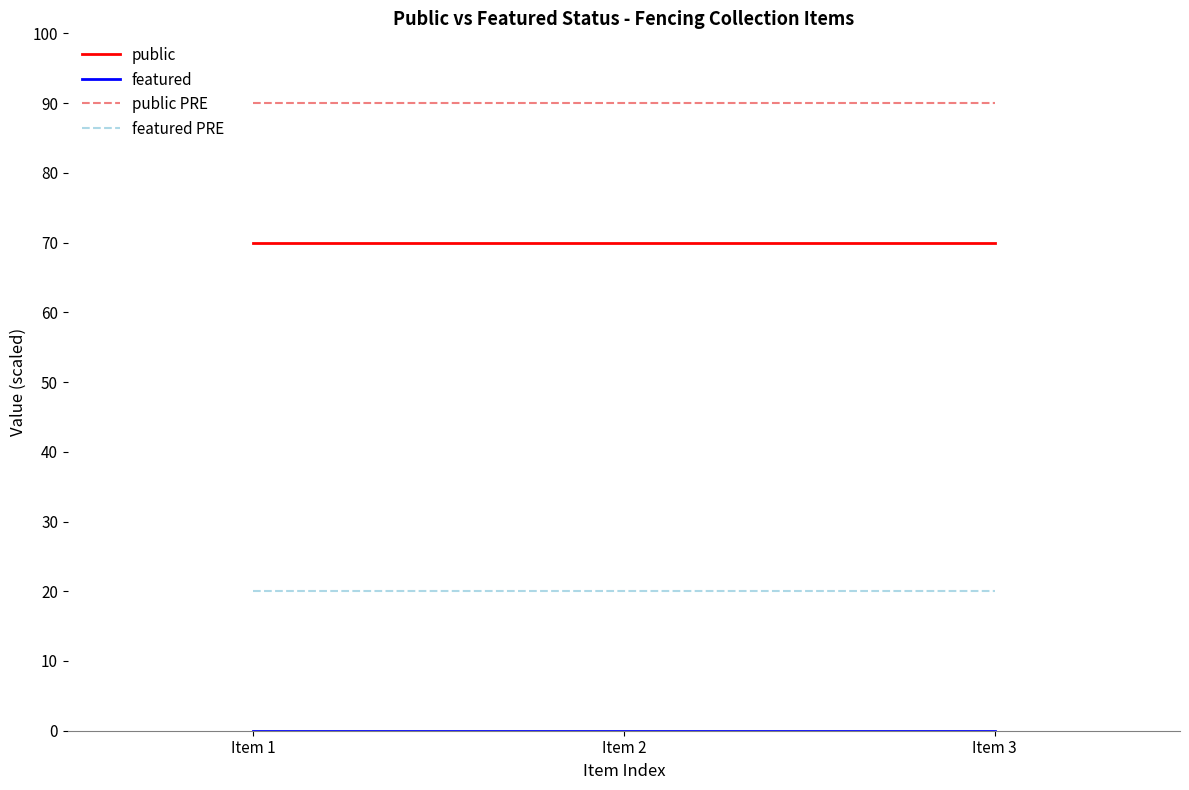

The value of public at Item 3 is 70. True or false?

True